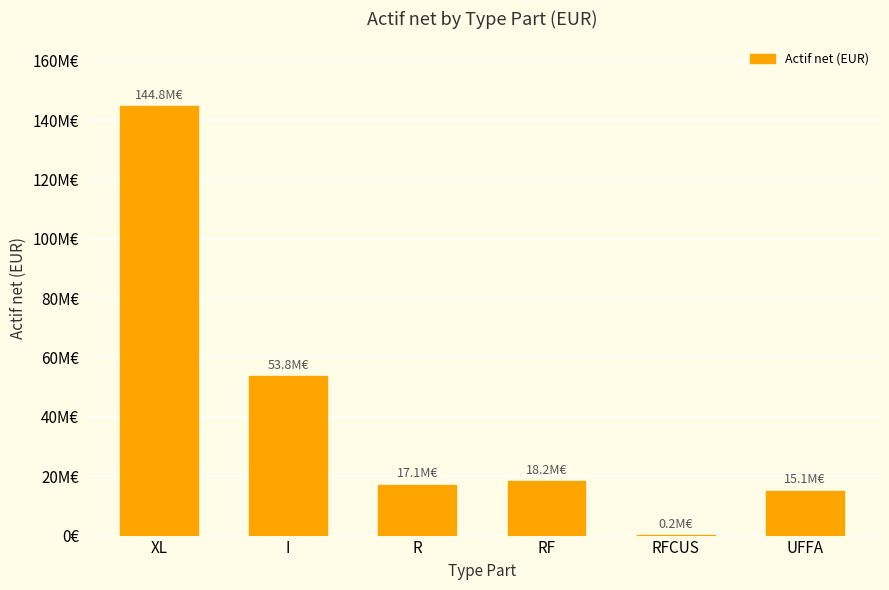

Rank the categories by value from lowest to highest.

RFCUS, UFFA, R, RF, I, XL